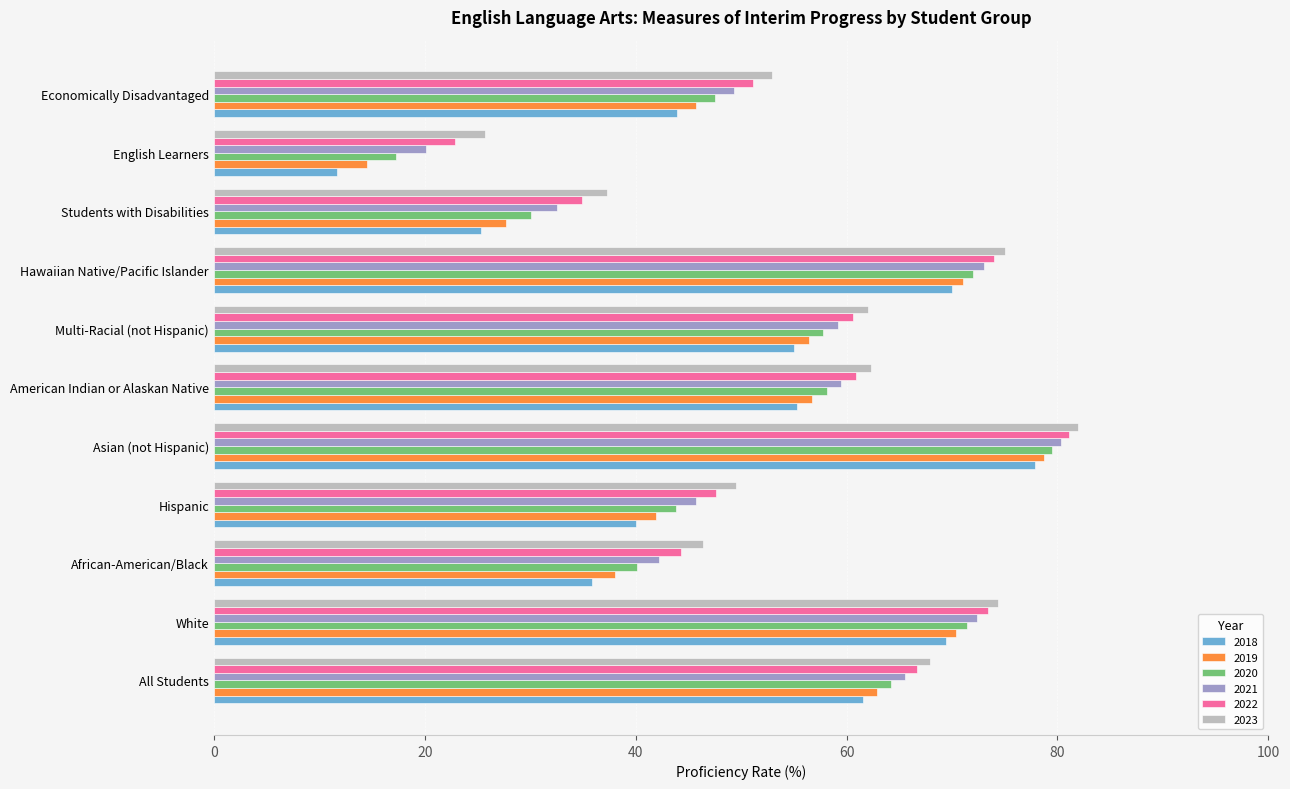

The 2019 series shows 33.1 at Asian (not Hispanic). True or false?

False